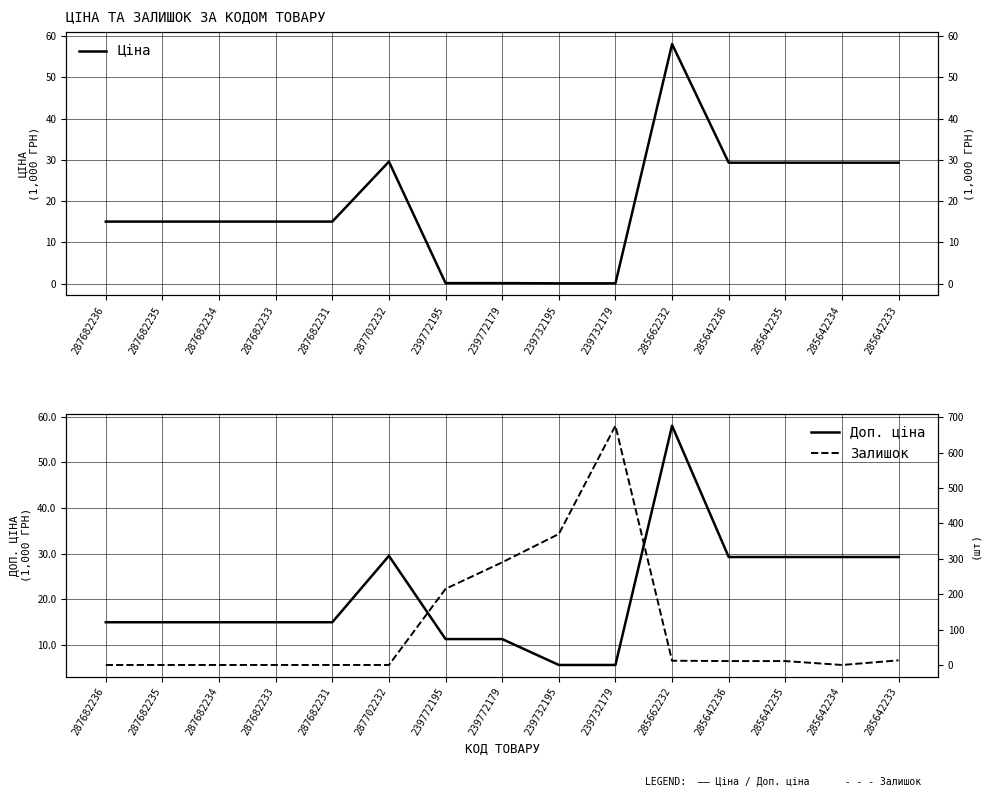

True or false: Ціна and Доп. ціна intersect in this chart.

False